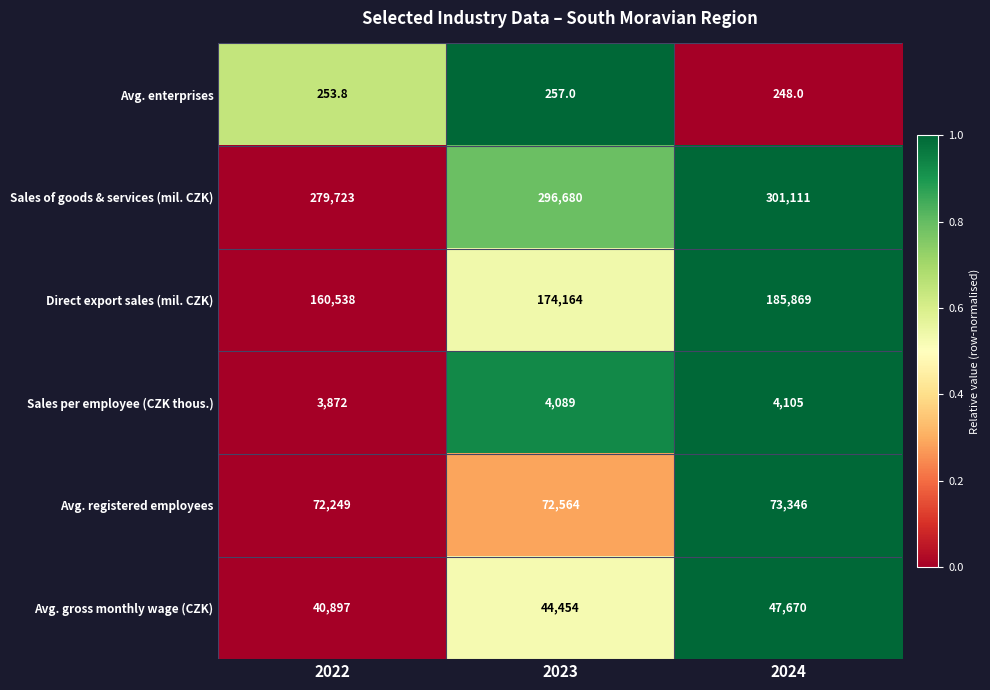

Reading left to right, list all the values displayed in this chart.

Avg. enterprises: 2022=253.8	2023=257.0	2024=248.0
Sales of goods & services (mil. CZK): 2022=279723.0	2023=296680.0	2024=301111.0
Direct export sales (mil. CZK): 2022=160538.0	2023=174164.0	2024=185869.0
Sales per employee (CZK thous.): 2022=3872.0	2023=4089.0	2024=4105.0
Avg. registered employees: 2022=72249.0	2023=72564.0	2024=73346.0
Avg. gross monthly wage (CZK): 2022=40897.0	2023=44454.0	2024=47670.0